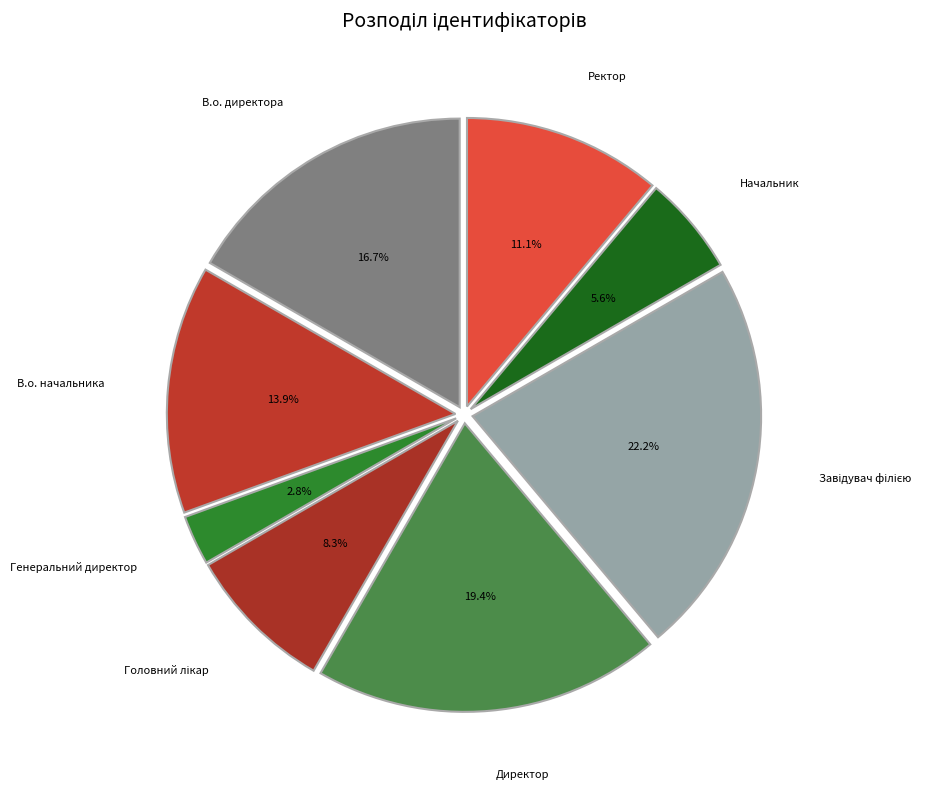

Does Ректор account for over 50% of the chart?

No